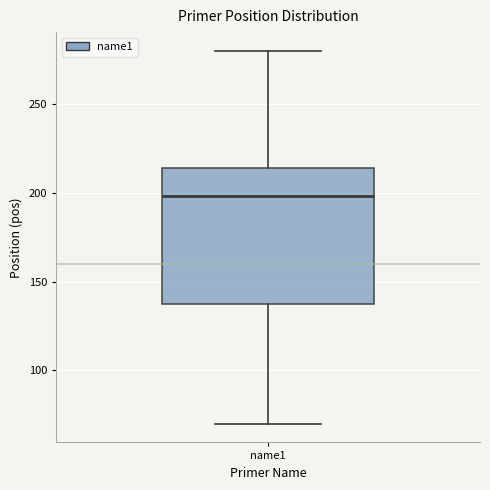

Where is the lower edge of the box for name1 on the y-axis? The values are not printed on the chart, so give them approximately, as read against the axis.

135